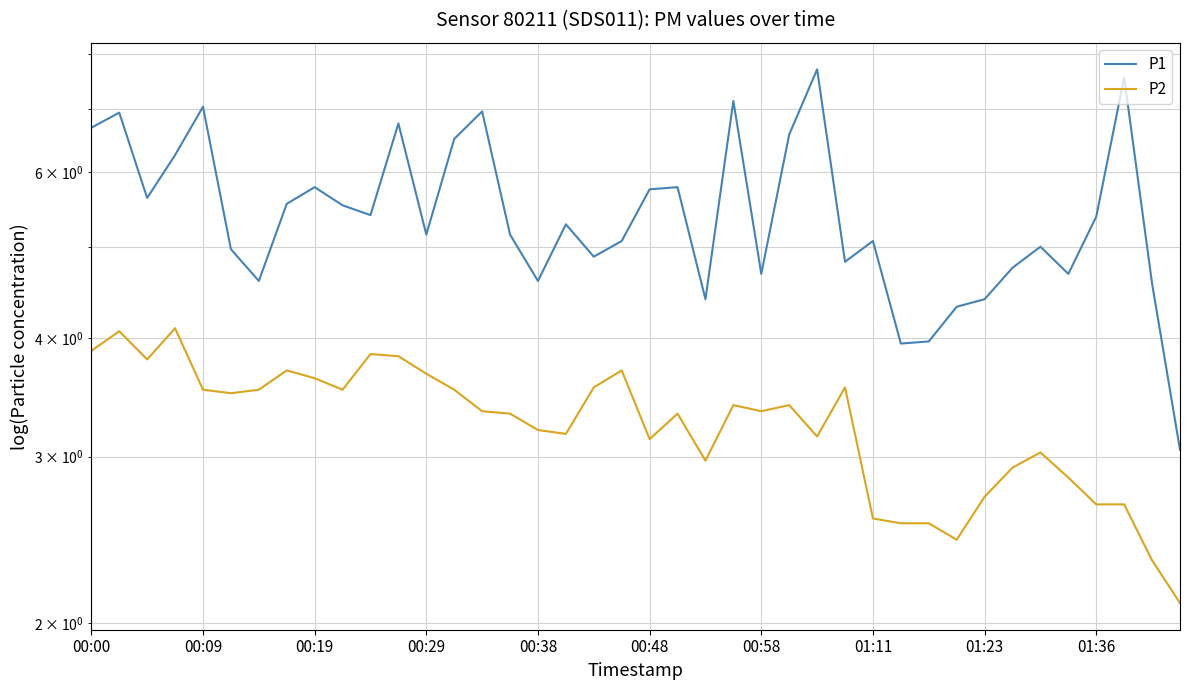

True or false: P2 and P1 cross at least once.

False